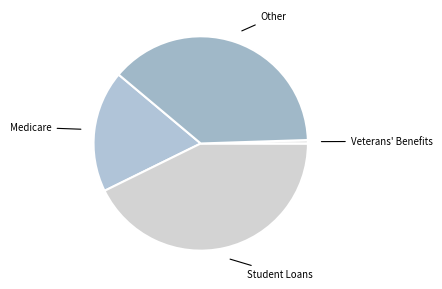

Which slice is the largest?

Student Loans